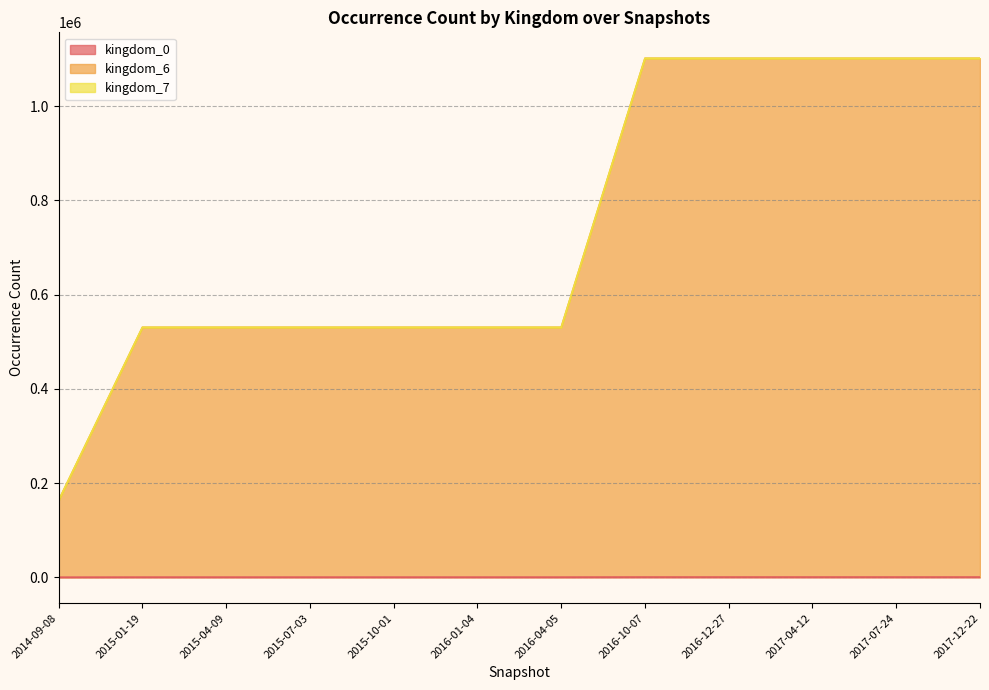

At 2015-07-03, list the series in order from largest to smallest.

kingdom_7_line, kingdom_6_line, kingdom_0_line